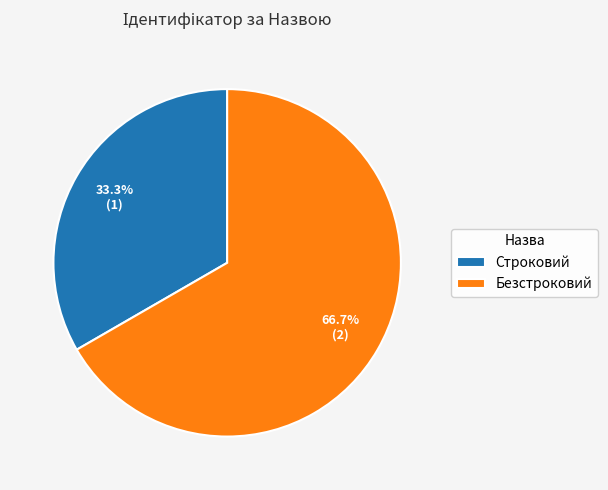

Which has a higher value, Безстроковий or Строковий?

Безстроковий